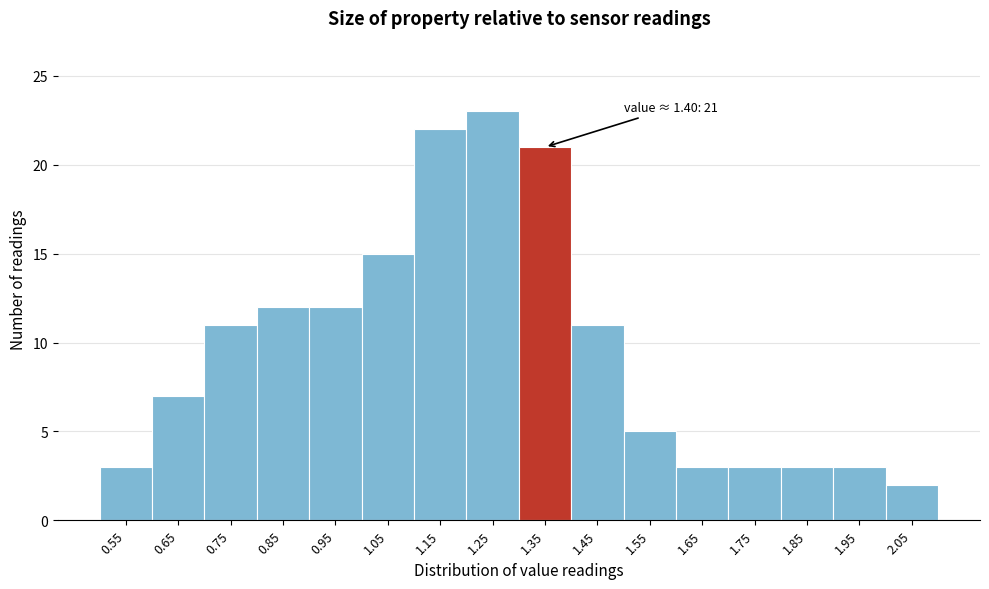

Reading left to right, what are all the values shown in this chart?

3	7	11	12	12	15	22	23	21	11	5	3	3	3	3	2